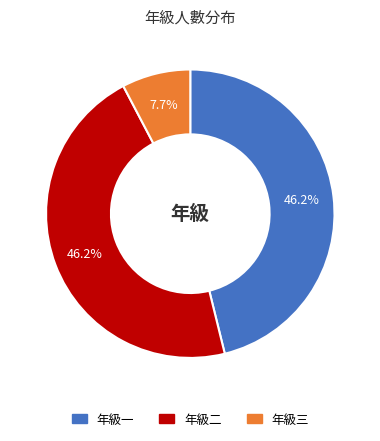

To the nearest percent, what is the average slice percentage?

33%